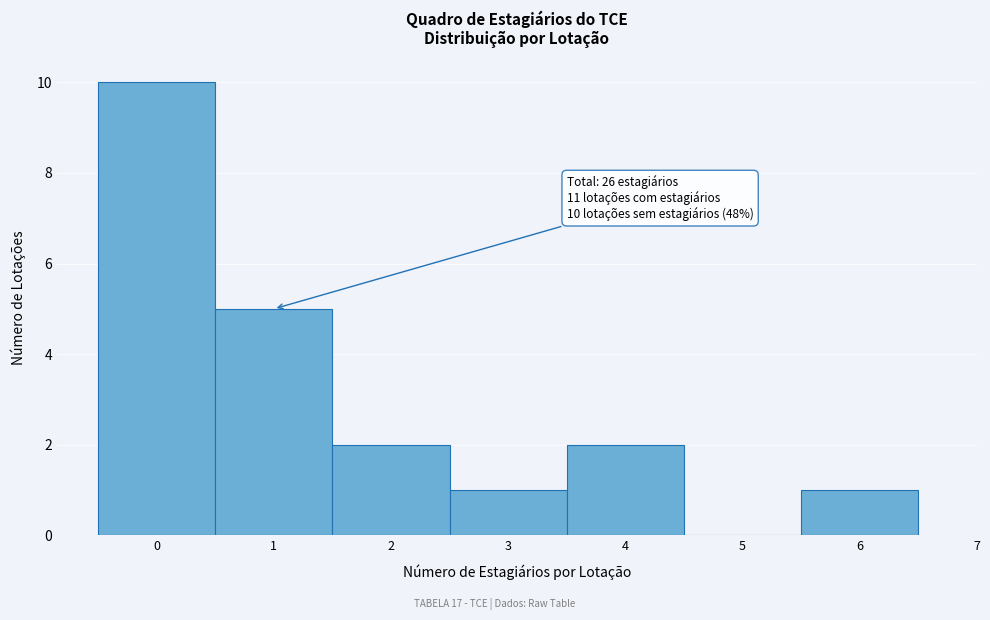

Which range on the x-axis has the tallest bar?

-0.5 to 0.5